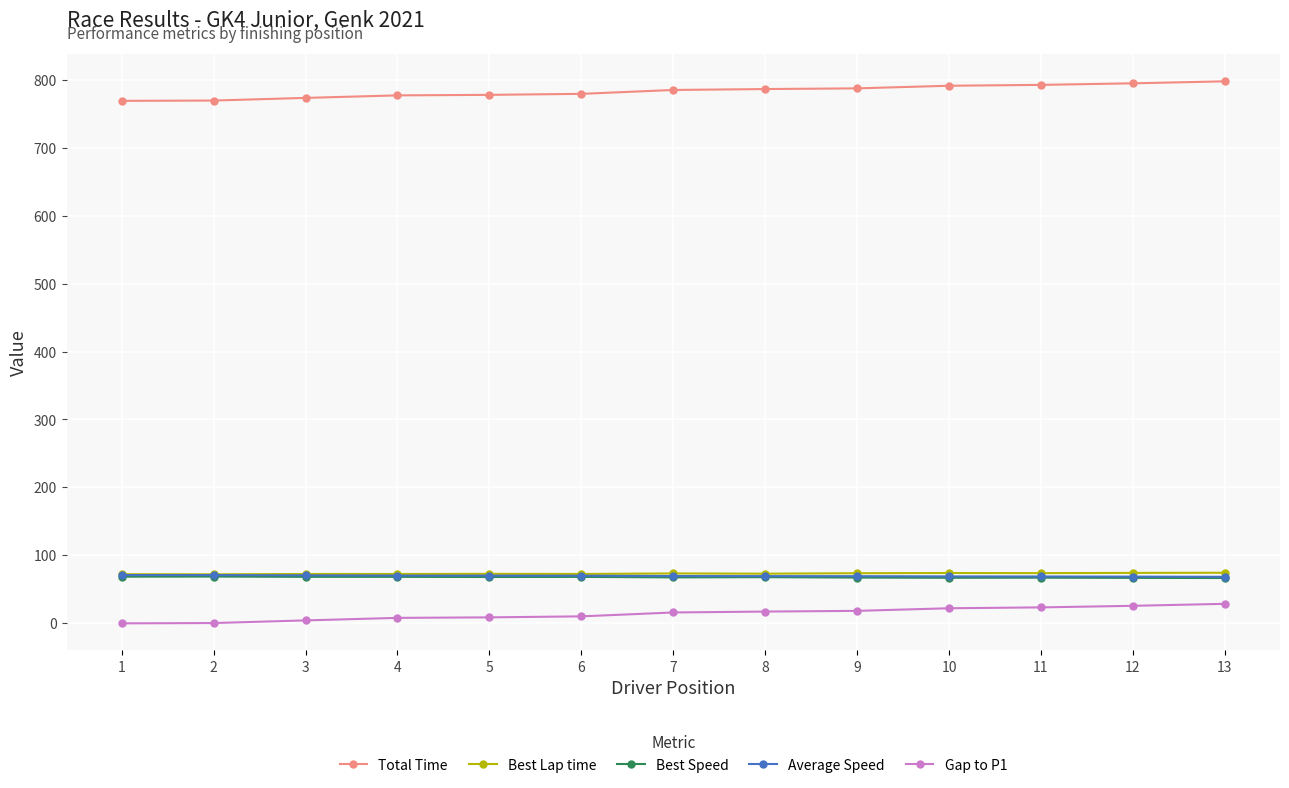

True or false: Best Lap time and Gap to P1 intersect in this chart.

False